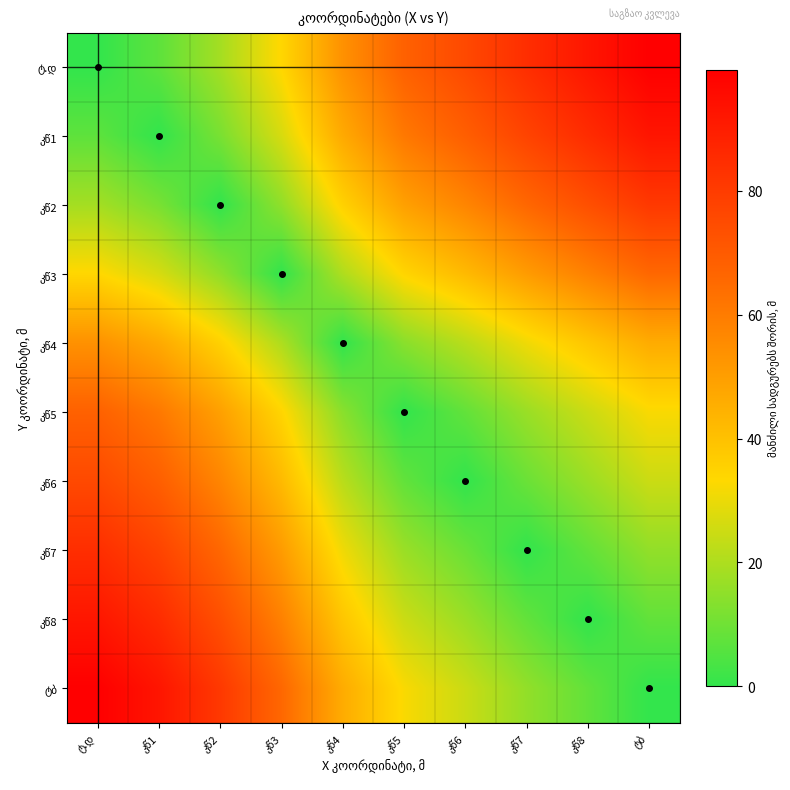

The ტბ series shows 41.5 at კწ3. True or false?

False